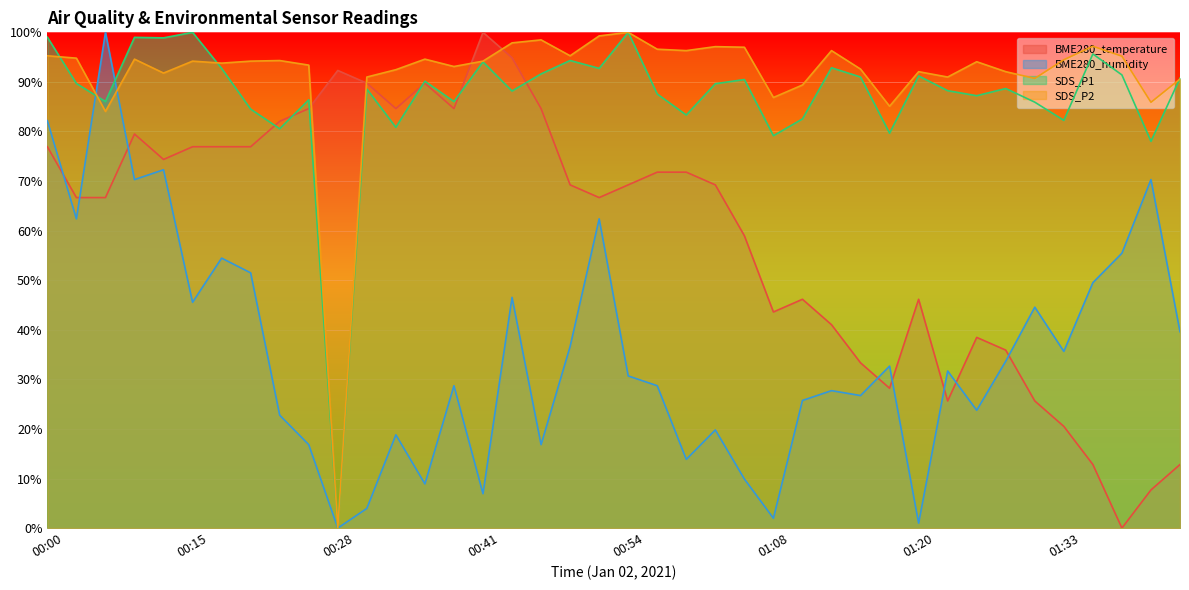

What position from the right is 00:03?

39